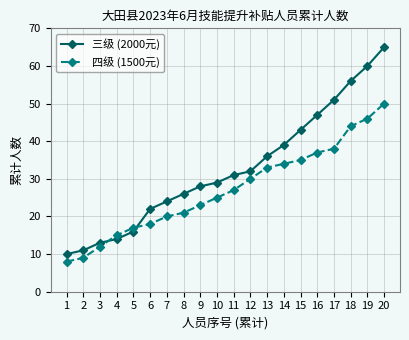

Reading right to left, list all the values displayed in this chart.

三级 (2000元): 20=65	19=60	18=56	17=51	16=47	15=43	14=39	13=36	12=32	11=31	10=29	9=28	8=26	7=24	6=22	5=16	4=14	3=13	2=11	1=10
四级 (1500元): 20=50	19=46	18=44	17=38	16=37	15=35	14=34	13=33	12=30	11=27	10=25	9=23	8=21	7=20	6=18	5=17	4=15	3=12	2=9	1=8